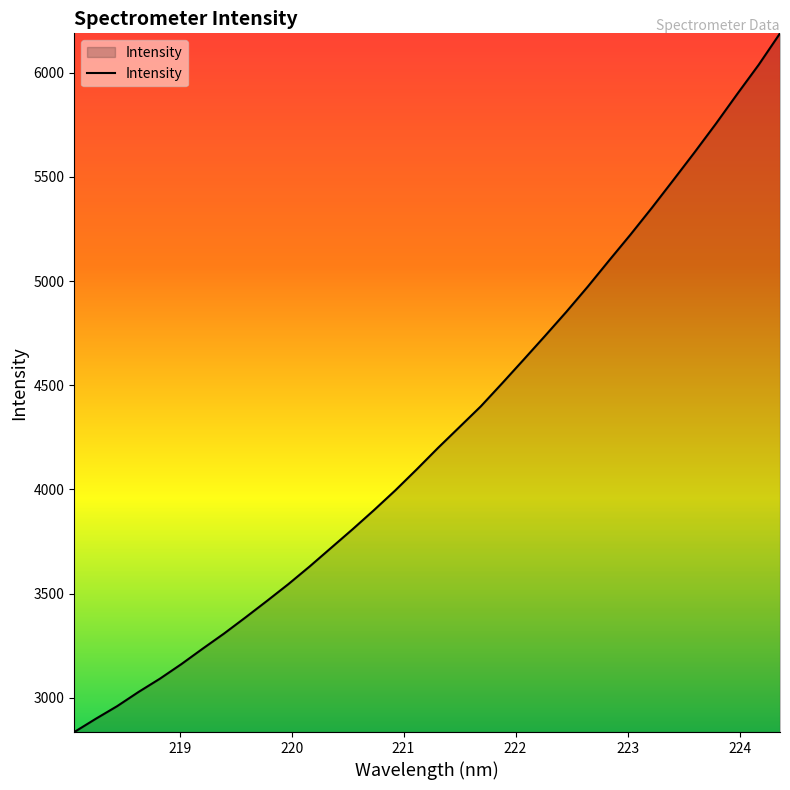

What is the smallest value displayed?

2835.6